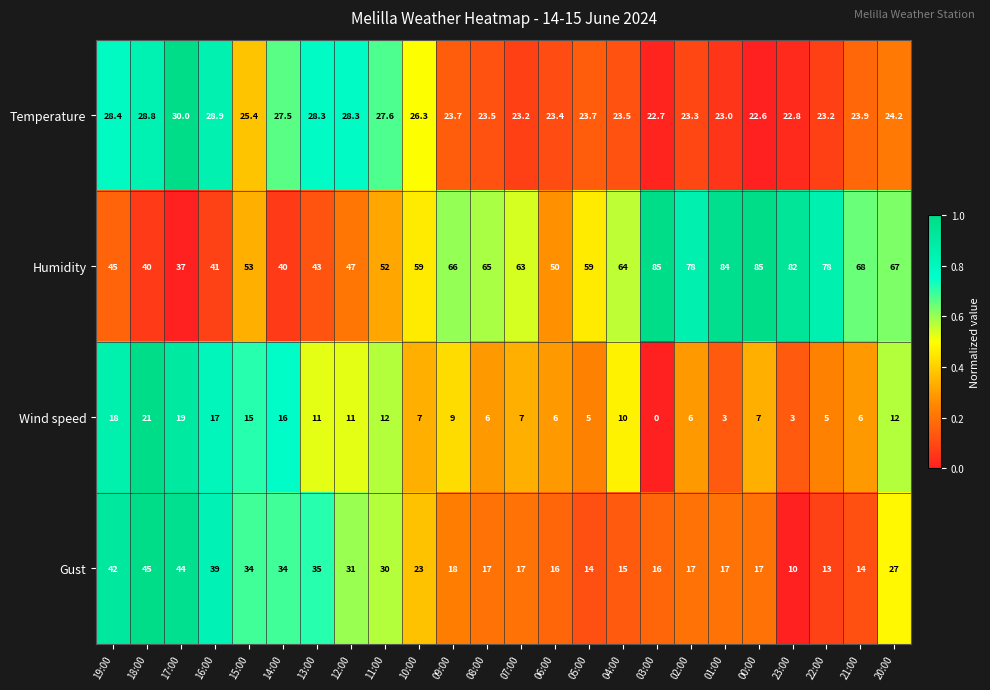

At 10:00, list the series in order from smallest to largest.

Wind speed, Gust, Temperature, Humidity